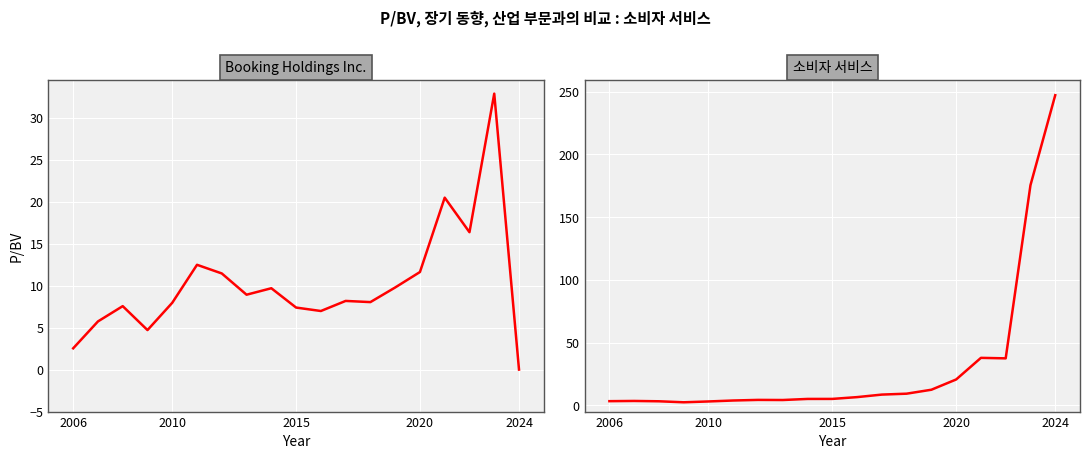

Is this an area chart (filled region under the line)?

No